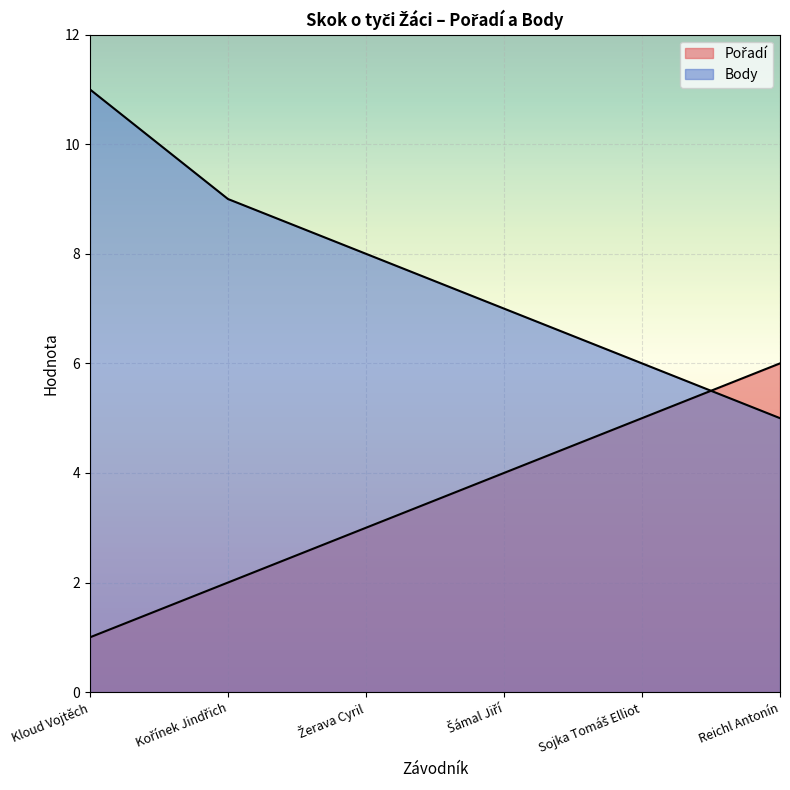

What is the sum of the Pořadí values at Šámal Jiří and Reichl Antonín?

10